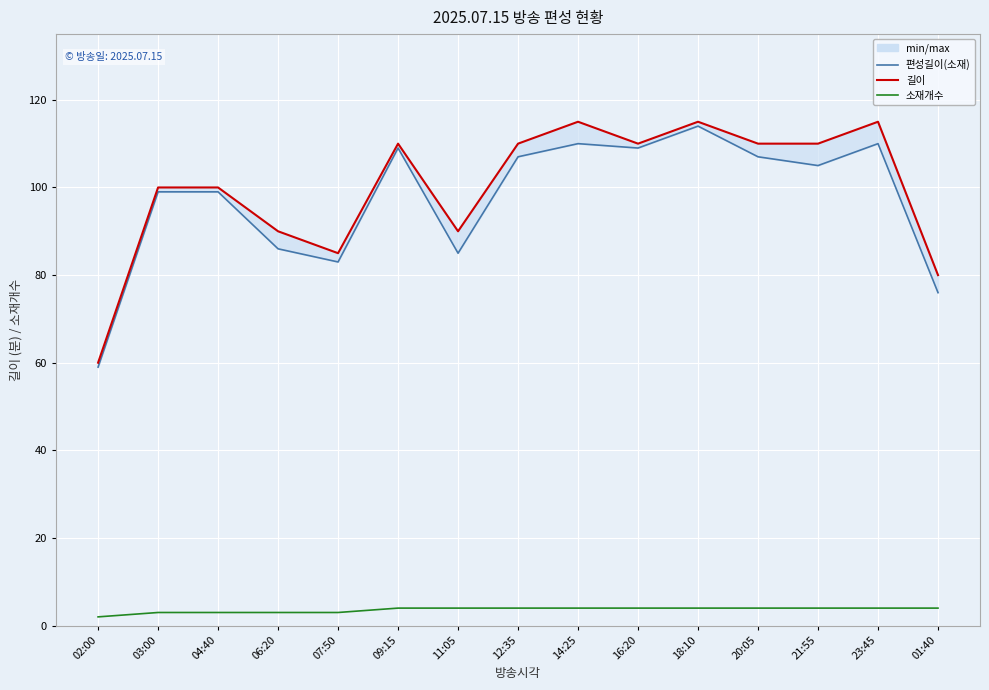

What is the smallest value displayed?

2